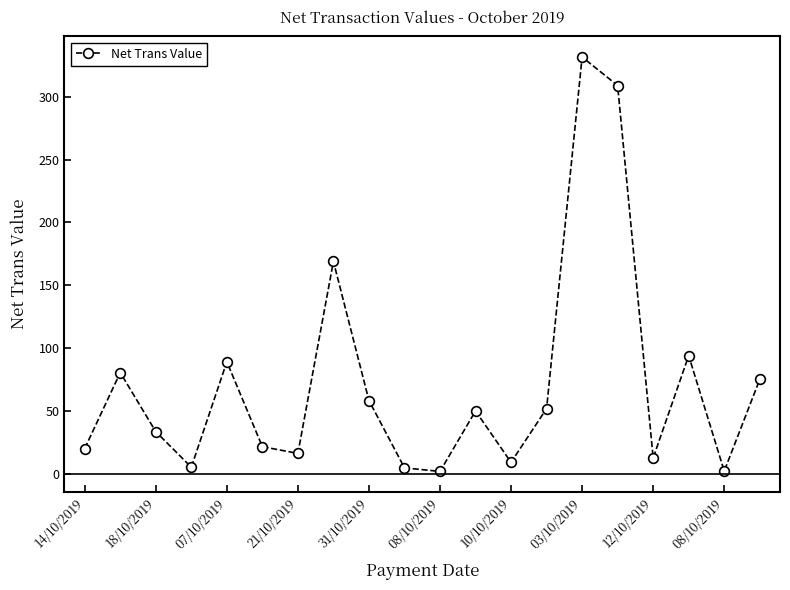

What is the value of the 18th point from the left?

93.9